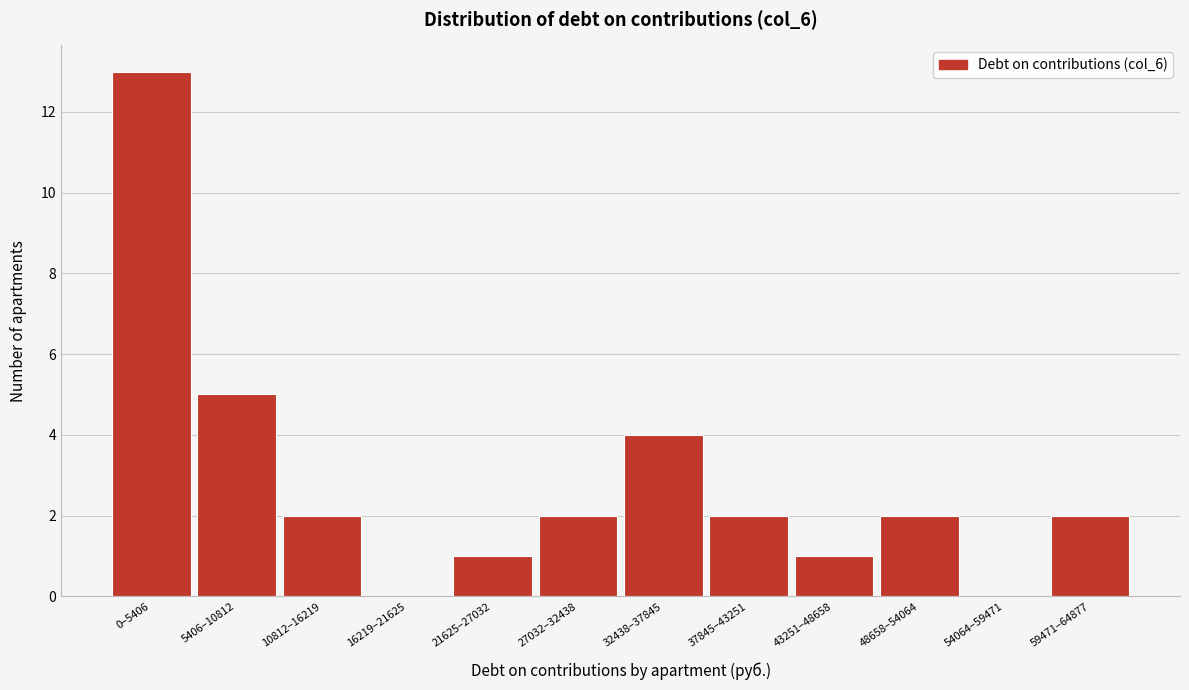

Reading left to right, list all the values displayed in this chart.

0–5406=13	5406–10812=5	10812–16219=2	16219–21625=0	21625–27032=1	27032–32438=2	32438–37845=4	37845–43251=2	43251–48658=1	48658–54064=2	54064–59471=0	59471–64877=2